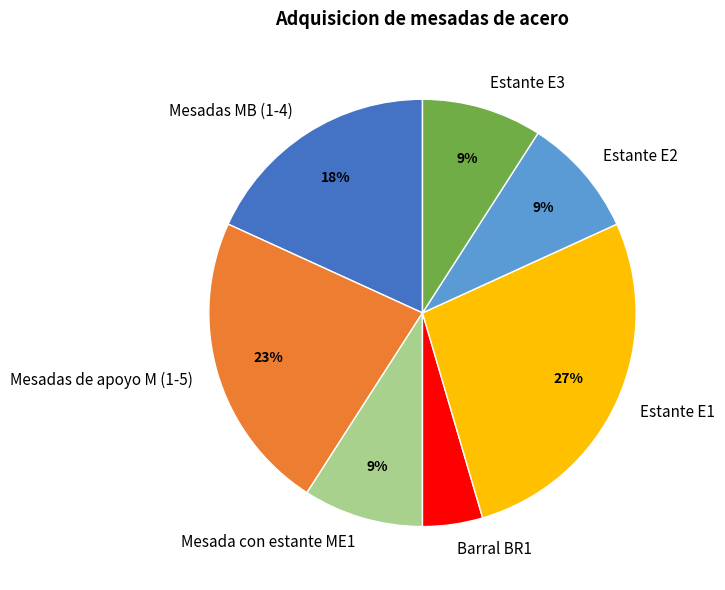

Is the sum of Estante E1 and Estante E2 greater than half?

No